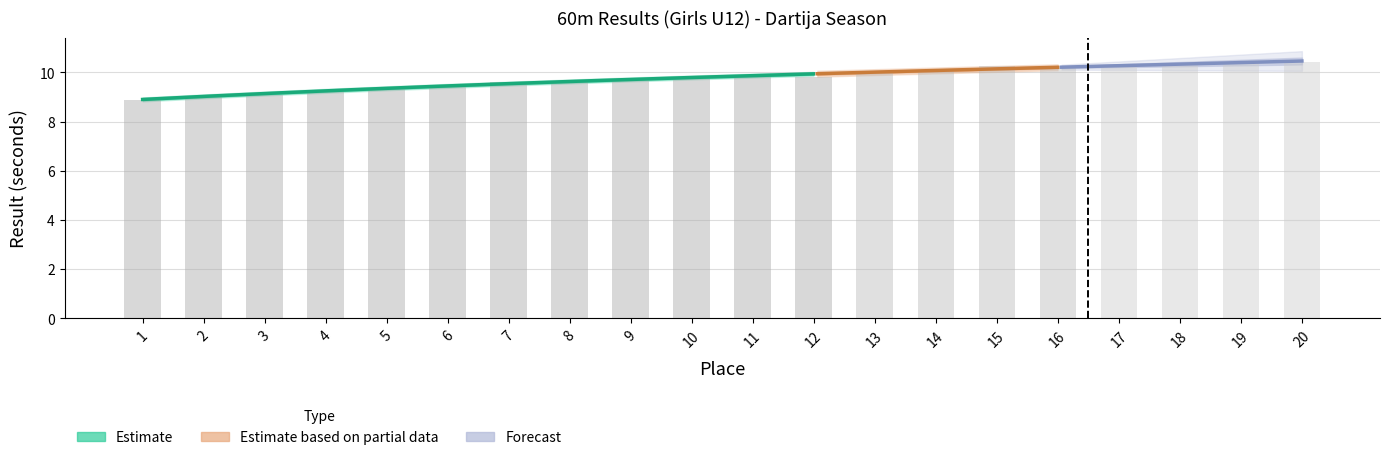

What is the approximate value at 13?

10.0